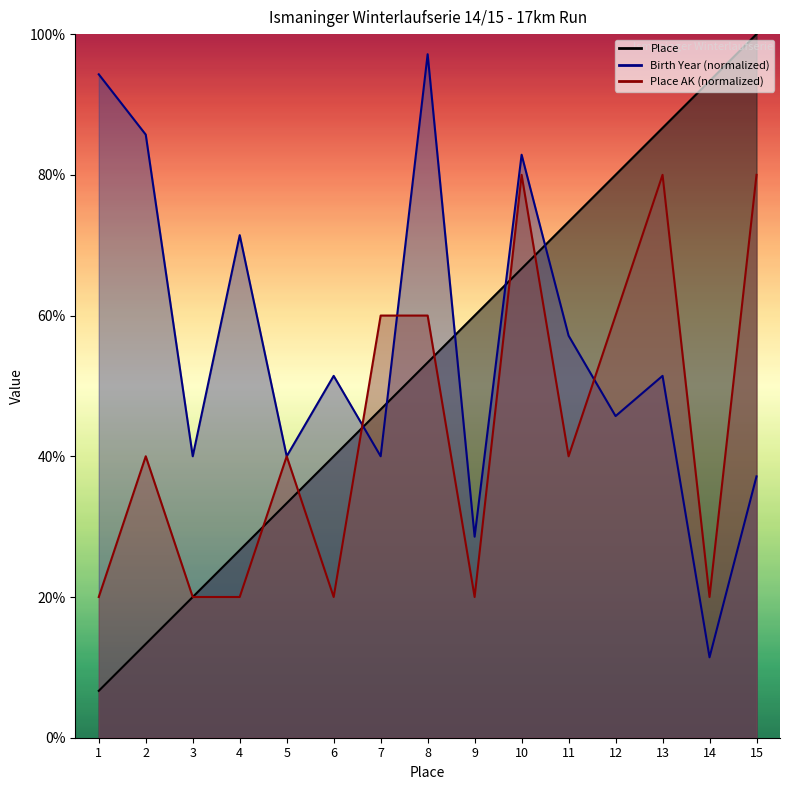

Count the number of data series in this chart.

3